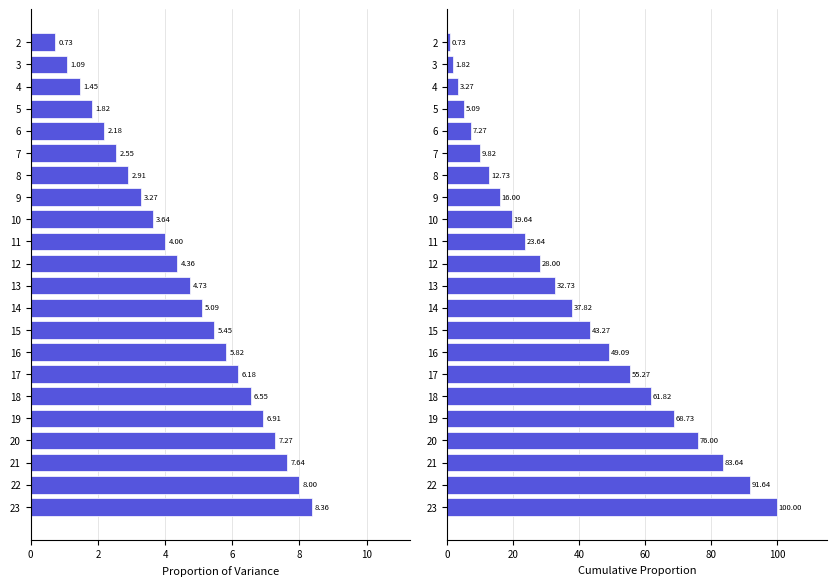

The Proportion series shows 2.5 at 23. True or false?

False